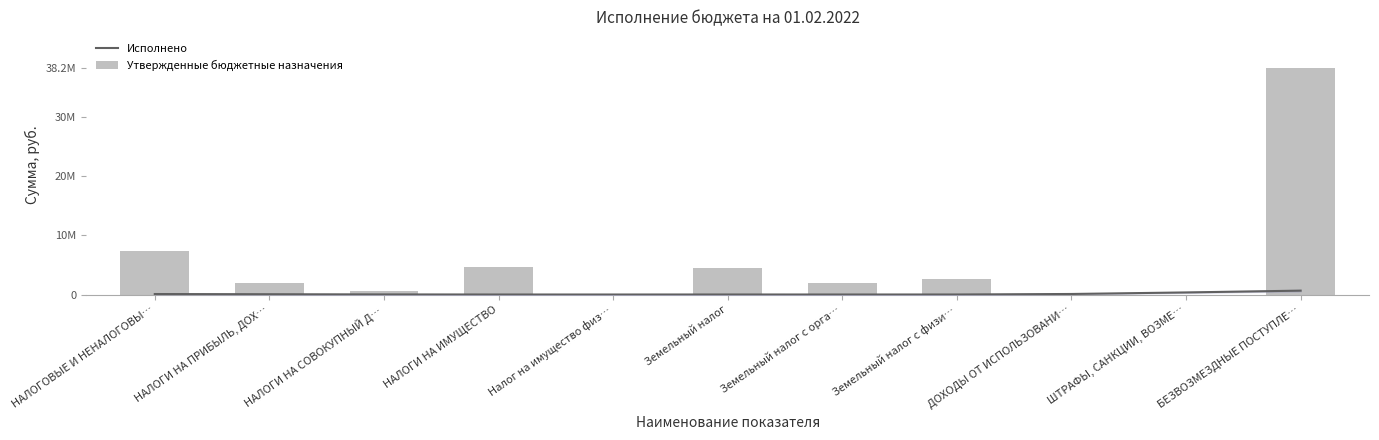

What is the minimum value for Исполнено?

39001.7